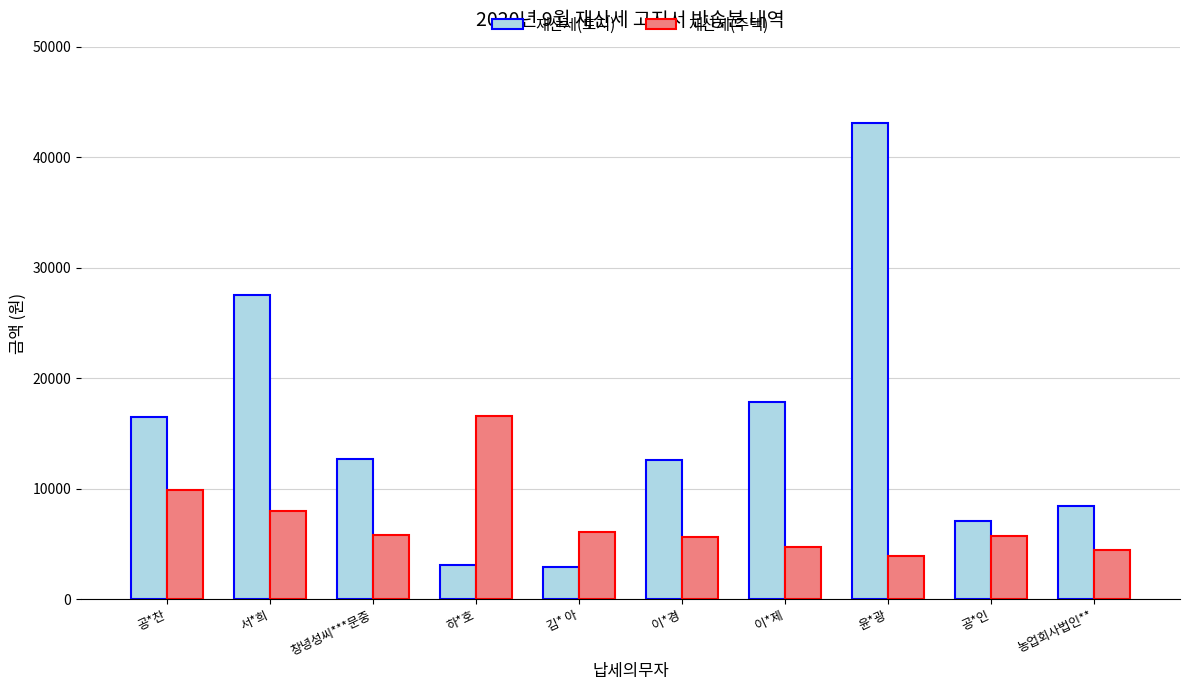

The value of 재산세(주택) at 김* 아 is 6090. True or false?

True